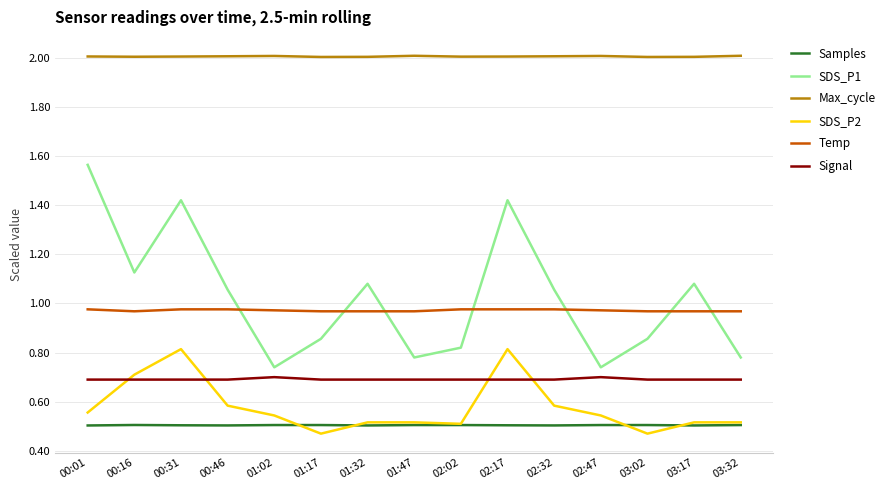

Which category has the highest value in the SDS_P1 series?

00:01